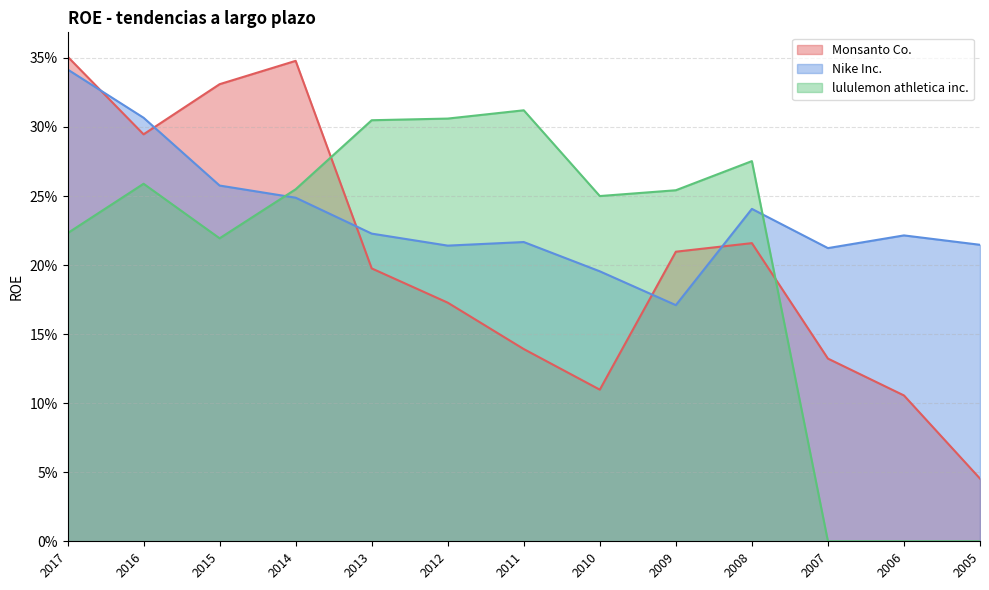

How many intersections are there between Monsanto Co. and lululemon athletica inc.?

2